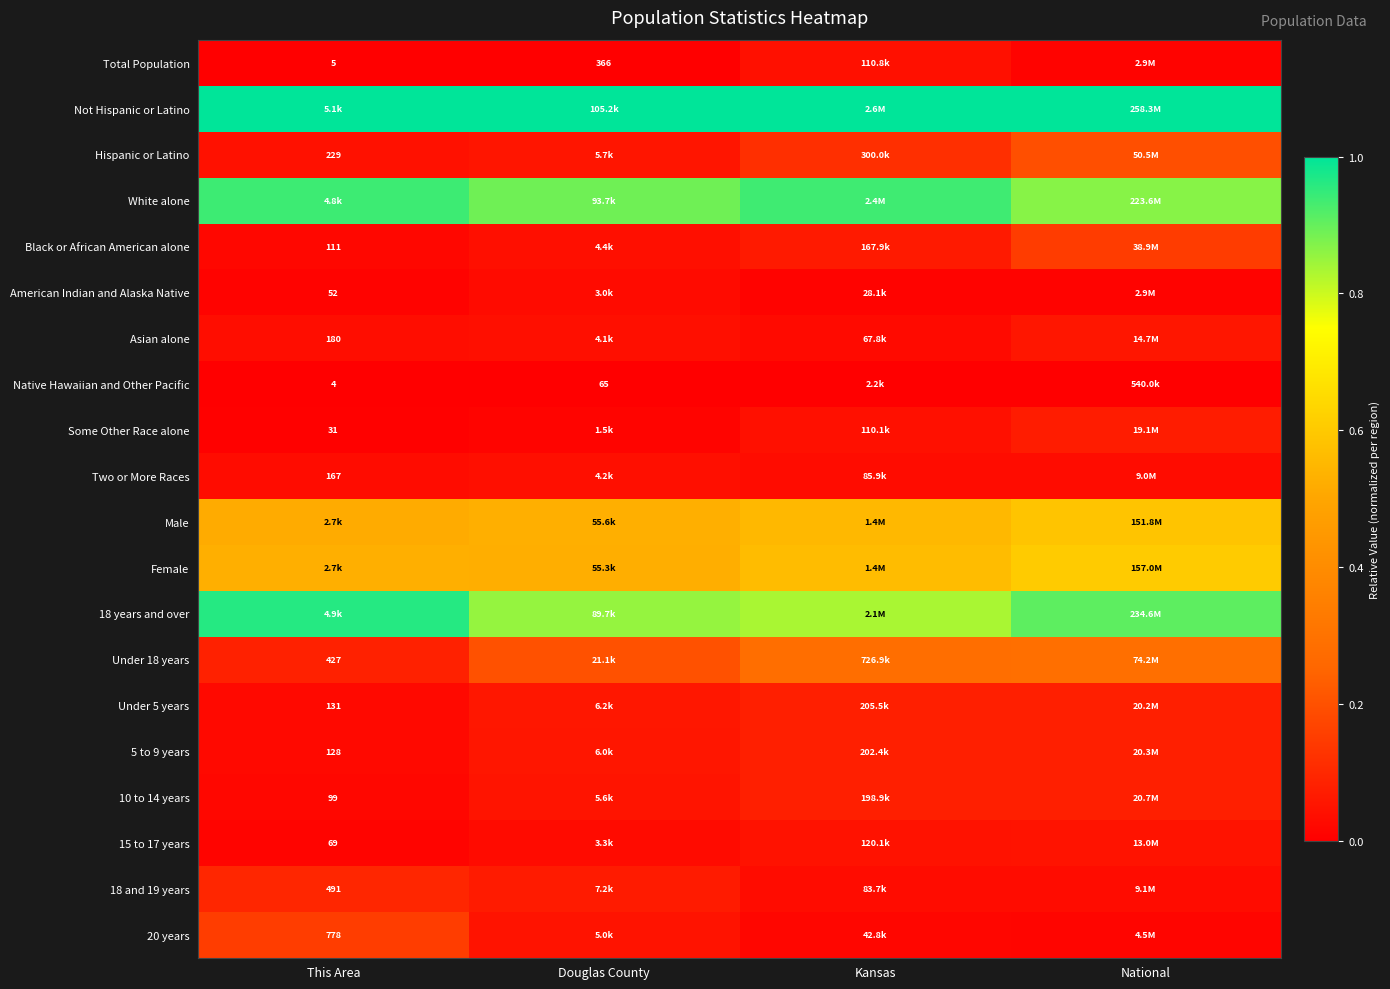

Rank the series by their maximum value, from lowest to highest.

Native Hawaiian and Other Pacific, American Indian and Alaska Native, Two or More Races, Total Population, 15 to 17 years, Asian alone, Some Other Race alone, 10 to 14 years, 5 to 9 years, Under 5 years, 18 and 19 years, Black or African American alone, 20 years, Hispanic or Latino, Under 18 years, Male, Female, White alone, 18 years and over, Not Hispanic or Latino